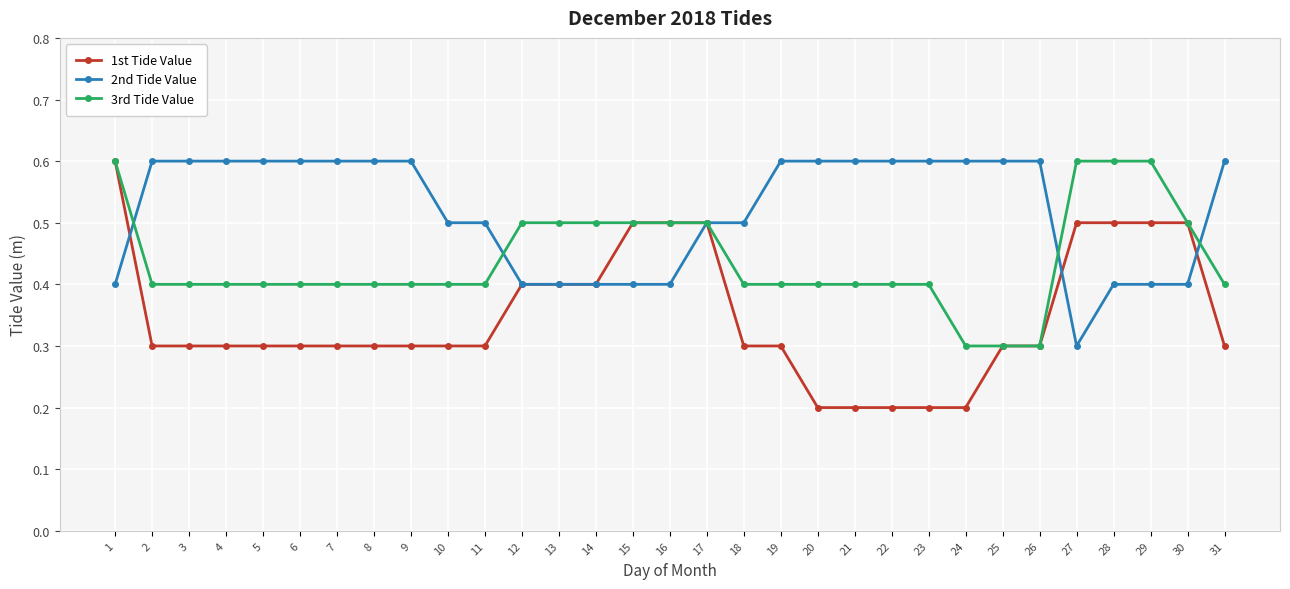

Count the number of data series in this chart.

3